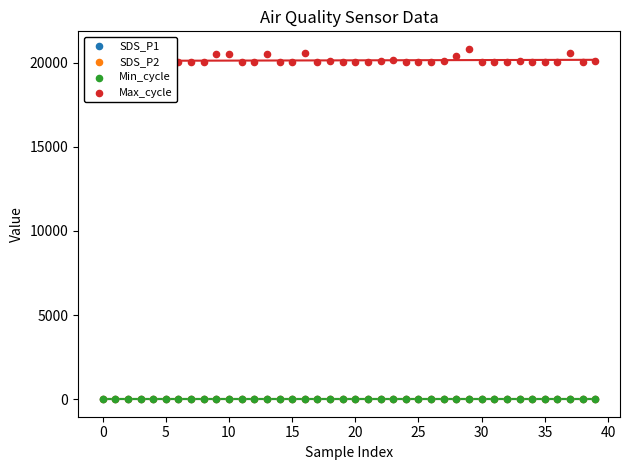

Which series has the widest spread of Y values?

Max_cycle